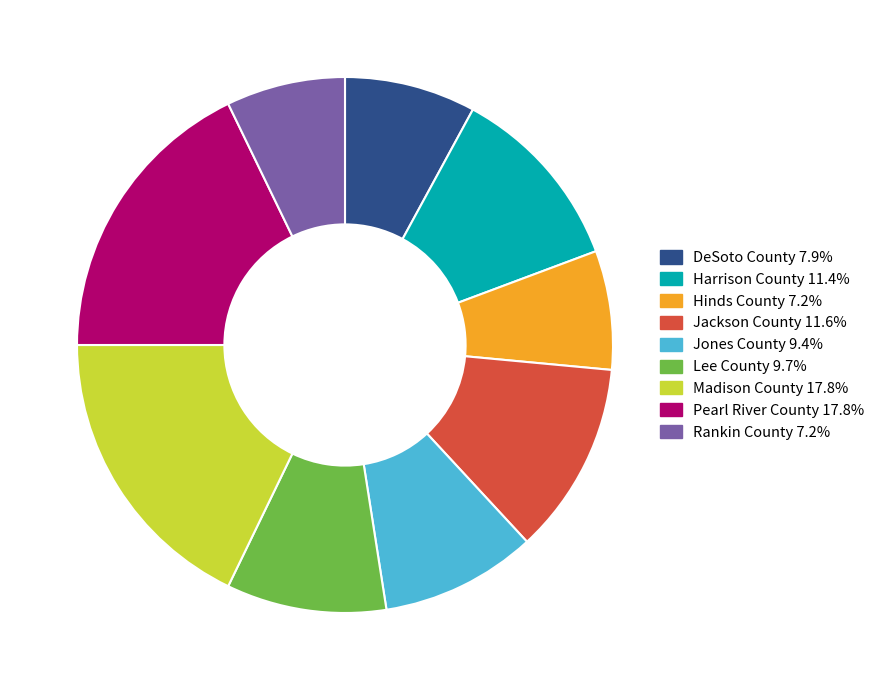

Is Lee County the majority of the pie?

No